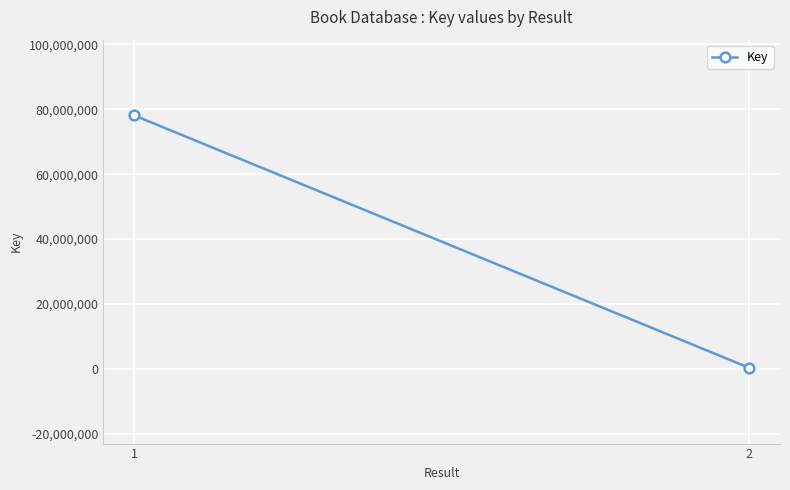

Between 2 and 1, which is larger?

1